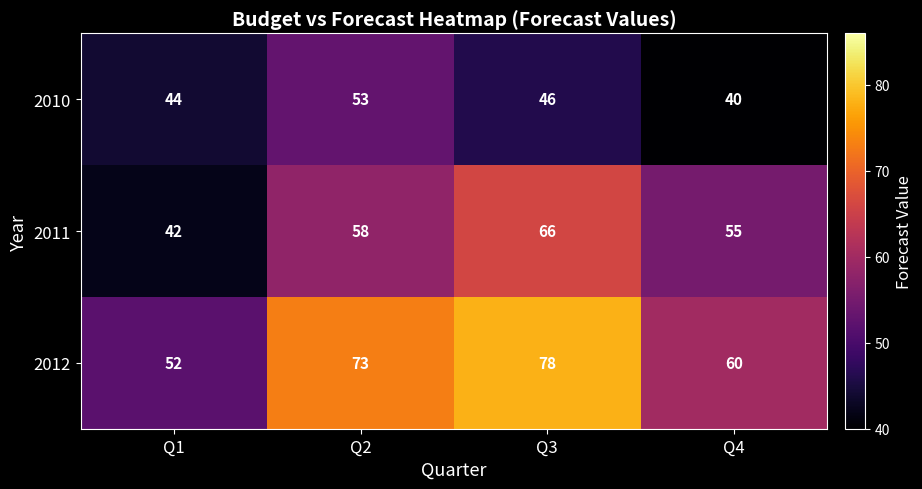

At which category does the chart reach its minimum across all series?

Q4